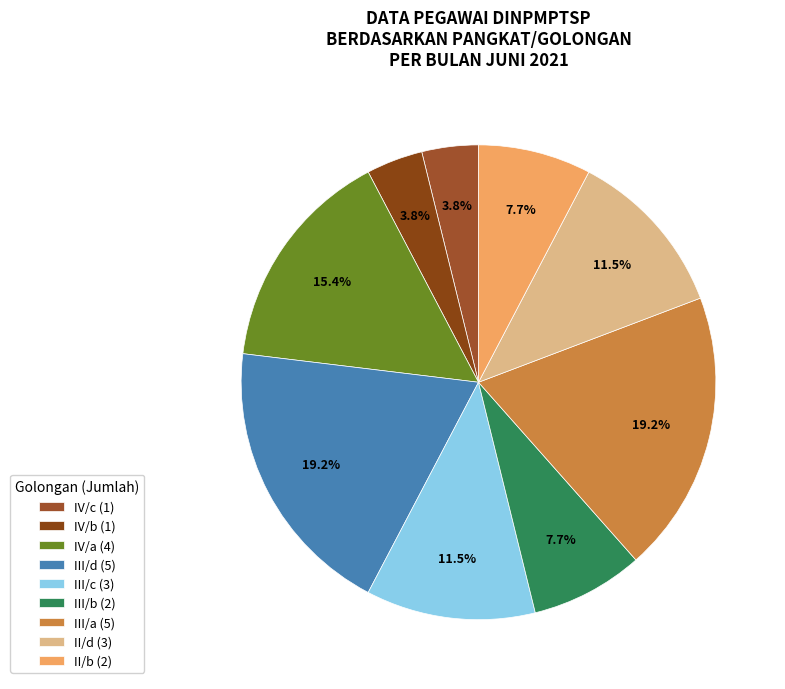

What is the ratio of the value at III/a to the value at II/b?

2.5